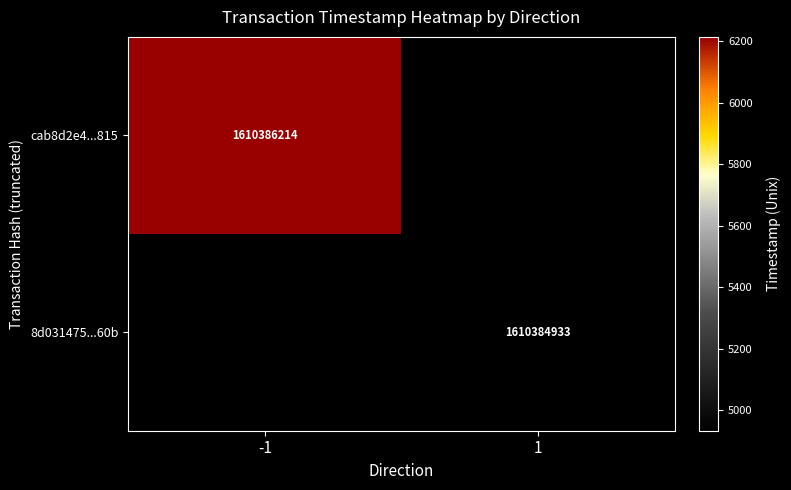

Which series has the widest spread of values?

cab8d2e478b6b72cddc5cf3fbd0d2ea97387815